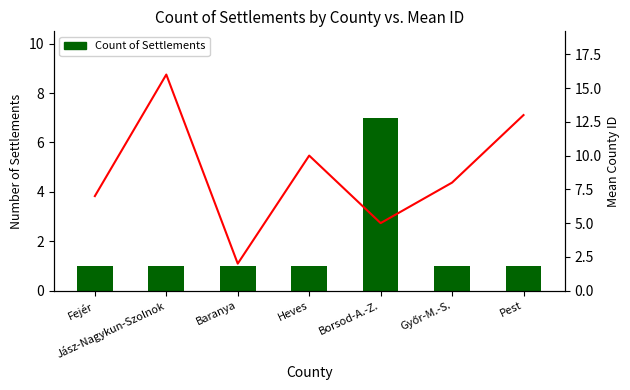

What is the value of the Mean County ID bar at the 3rd from the left?

2